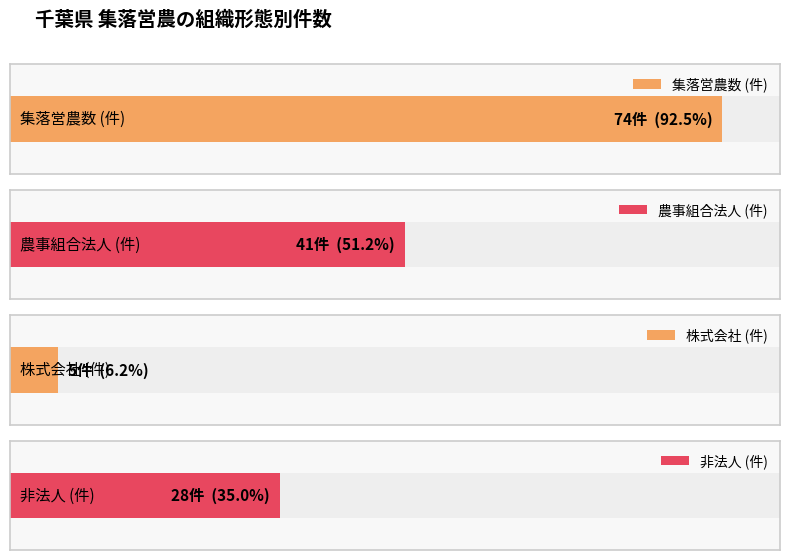

Which series has the widest spread of values?

農事組合法人